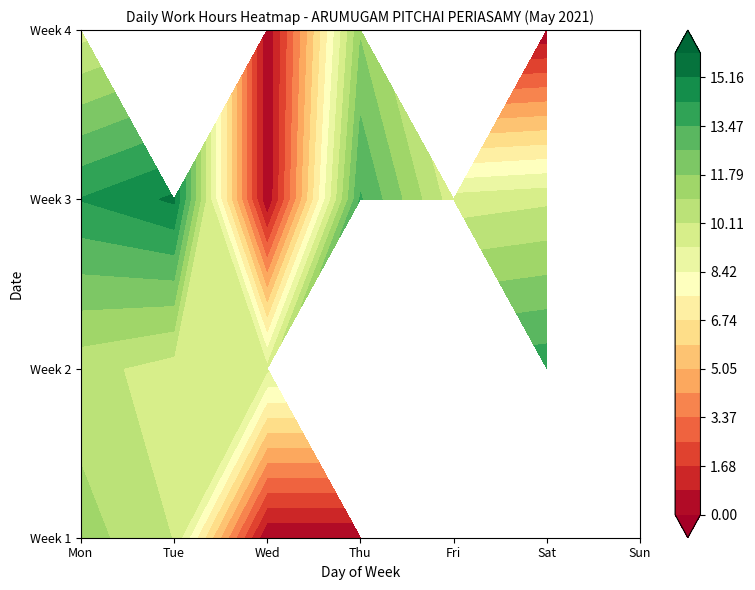

What is the difference between the maximum and minimum values?

15.3